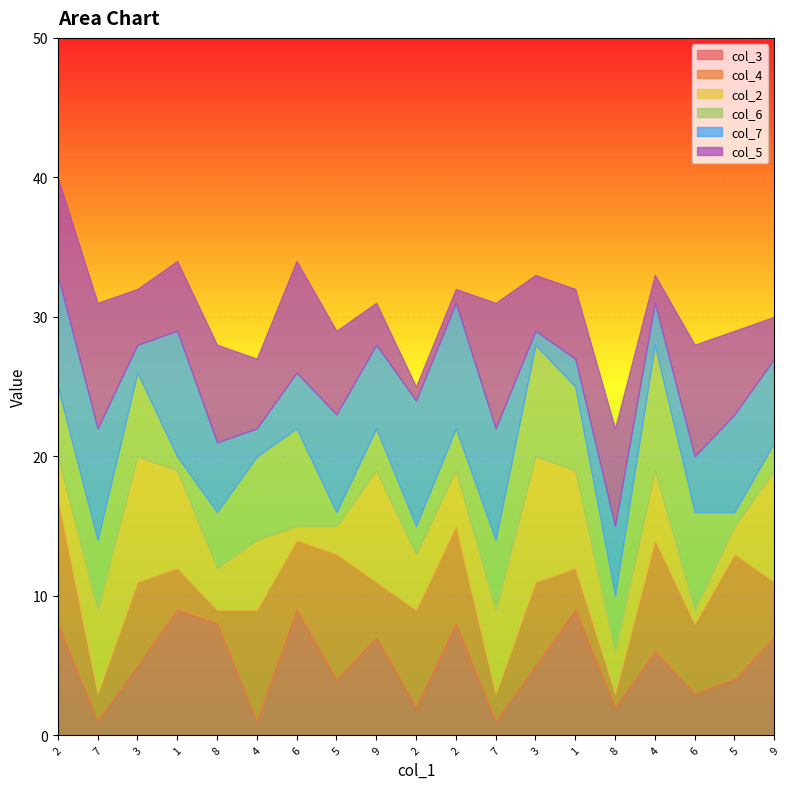

After their last crossing, which series has the higher values: col_2 or col_7?

col_2